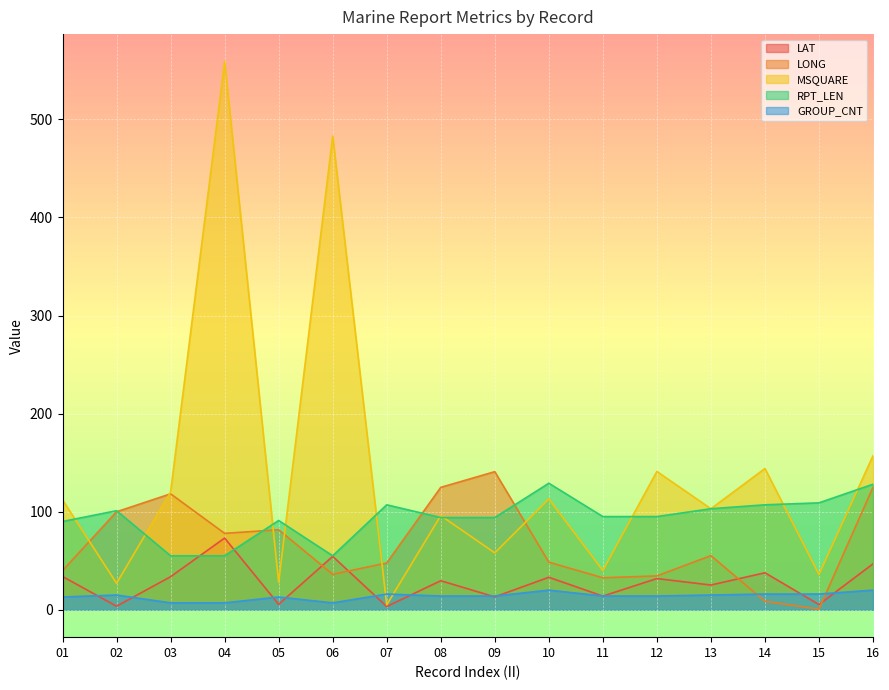

What is the spread (max minus min) of values at 04?

552.0